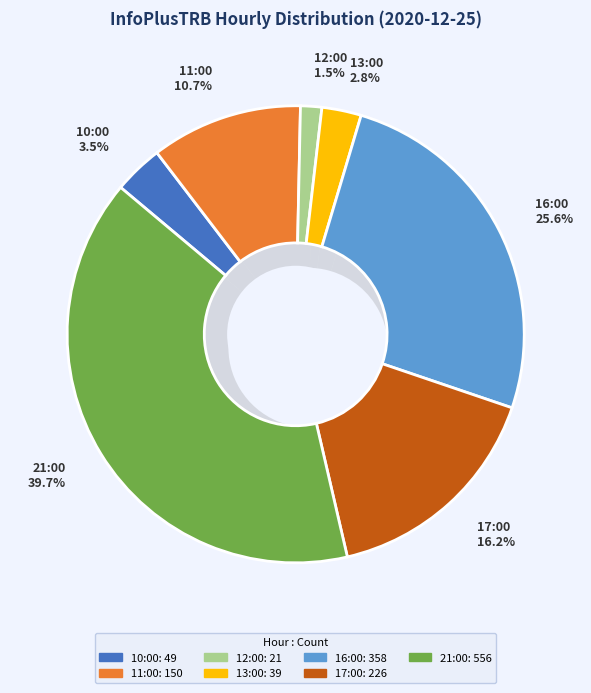

What percentage is NOT represented by 17:00?

83.8%